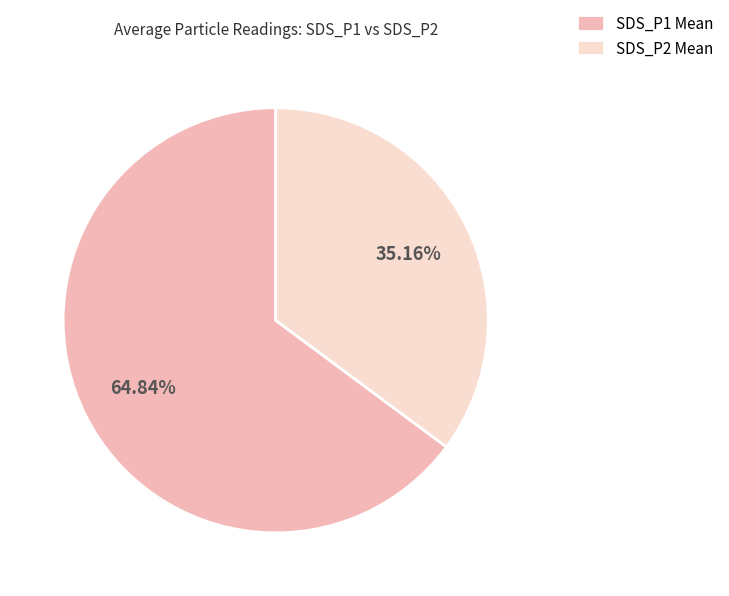

What is the largest slice in the pie chart?

SDS_P1 Mean